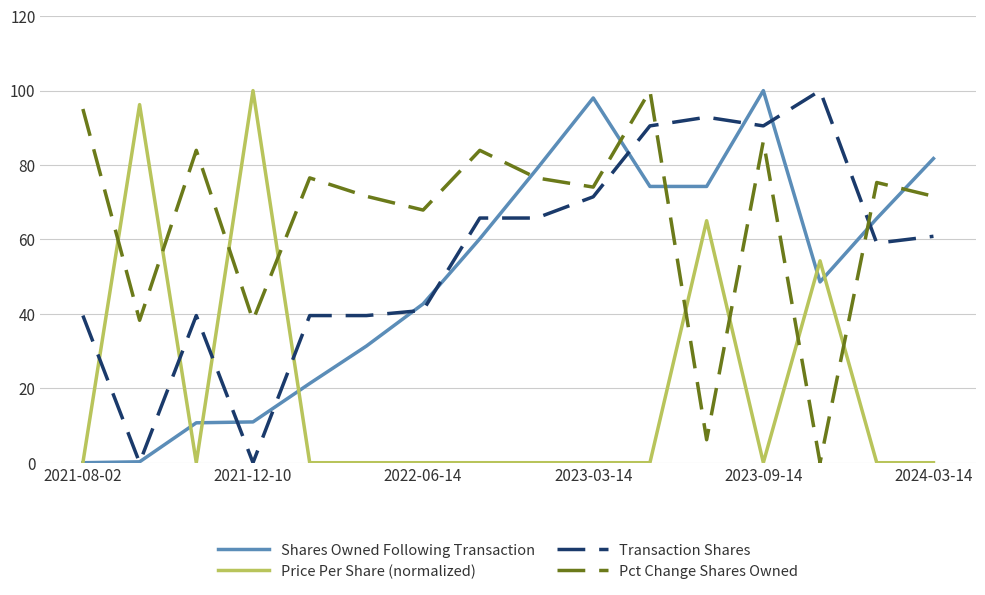

What is the sum of all Transaction Shares values?

895.9